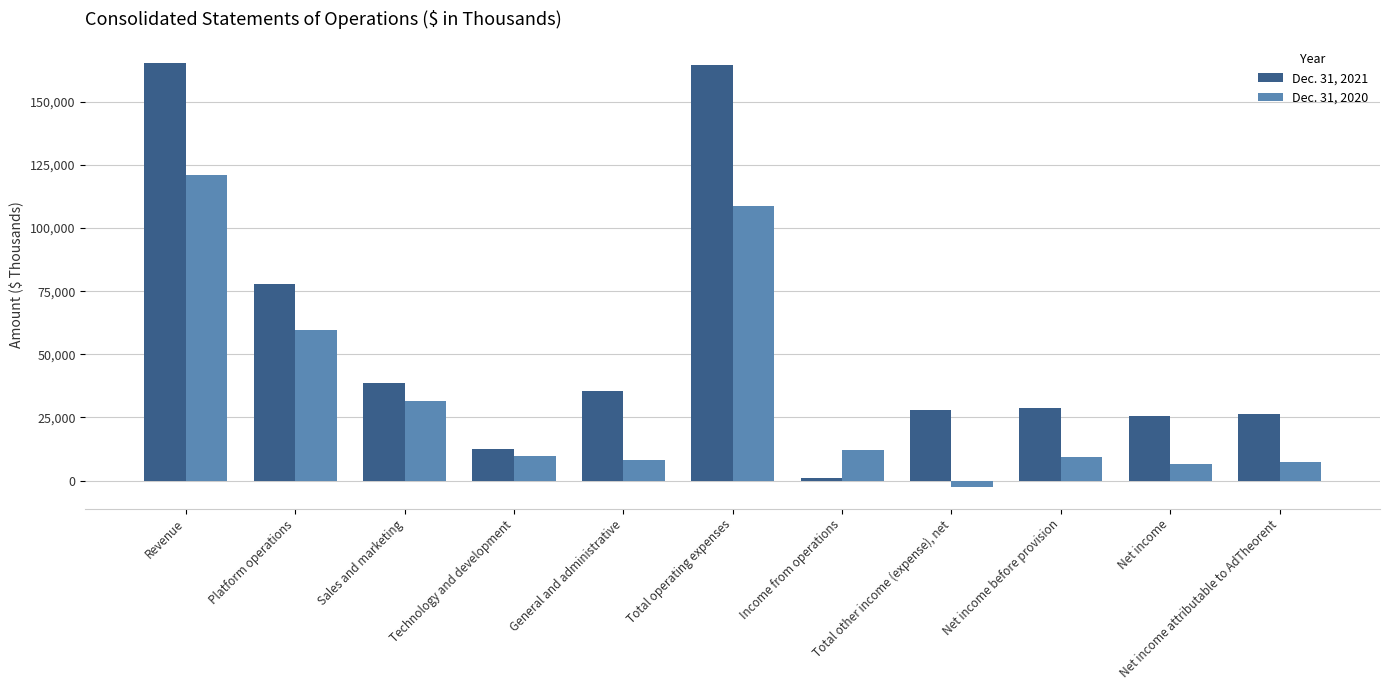

List the series in order of their peak value, lowest first.

Dec. 31, 2020, Dec. 31, 2021